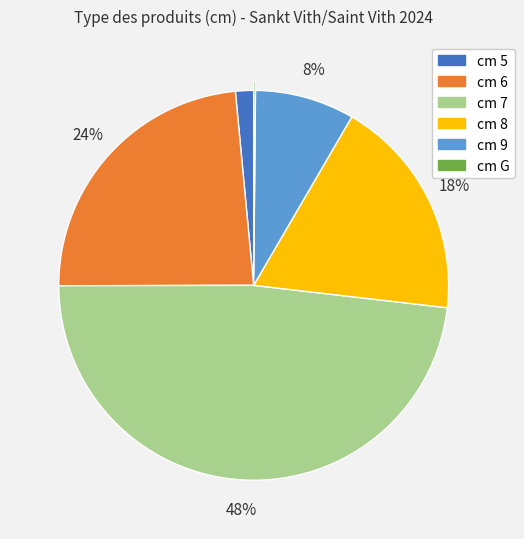

Does any single category account for the majority?

No